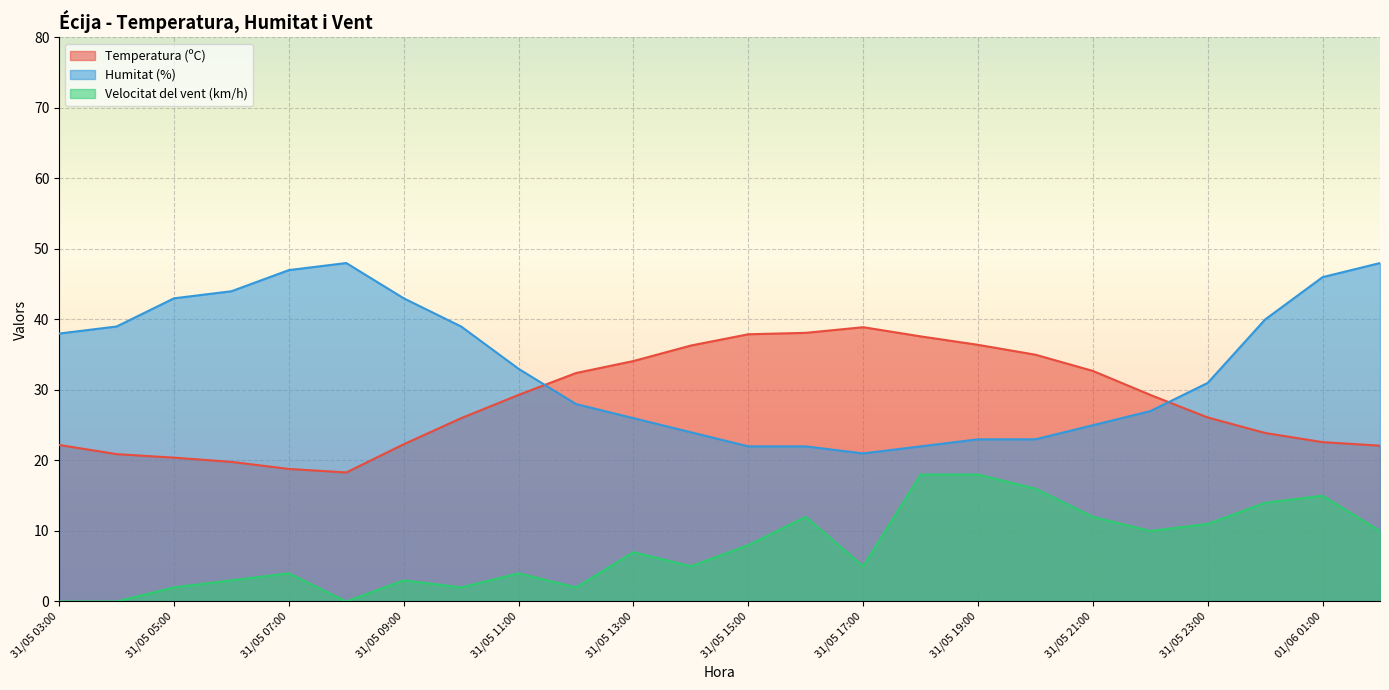

What is the sum of the Temperatura (ºC) values at 31/05 15:00 and 31/05 14:00?

74.2